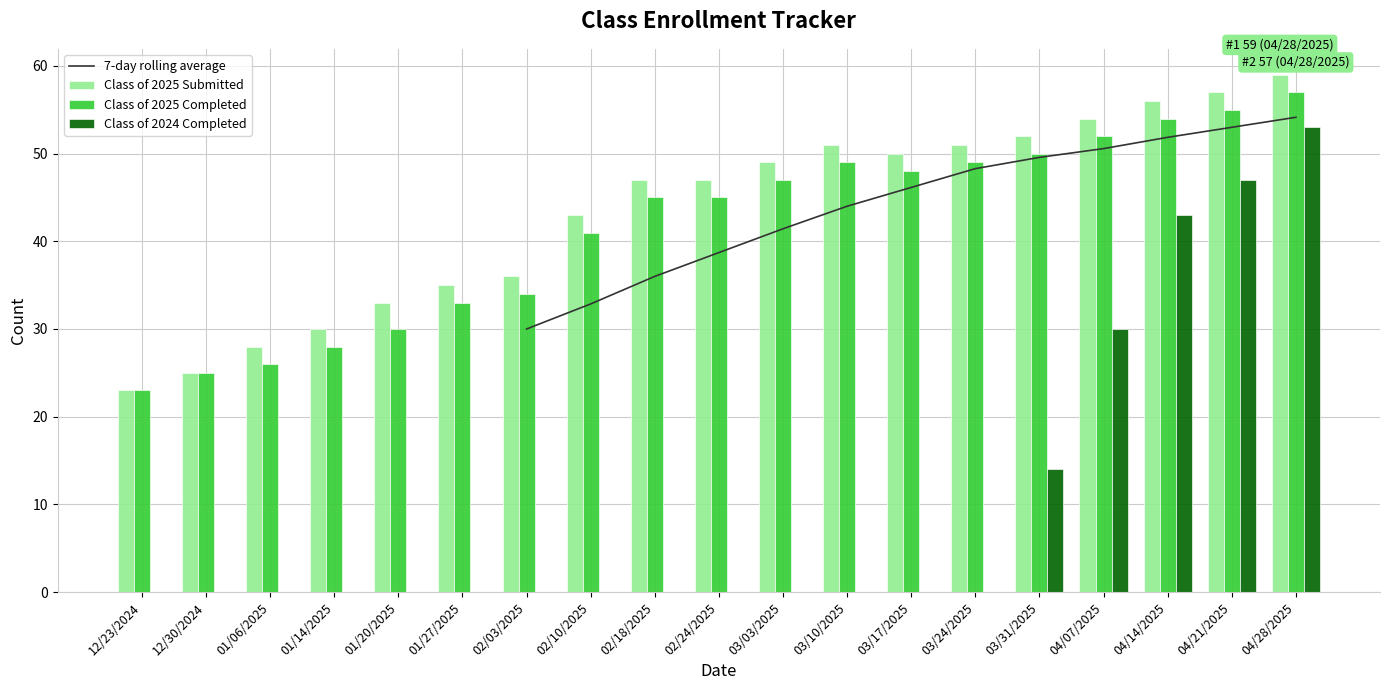

At which label does Class of 2025 Submitted reach its peak?

04/28/2025